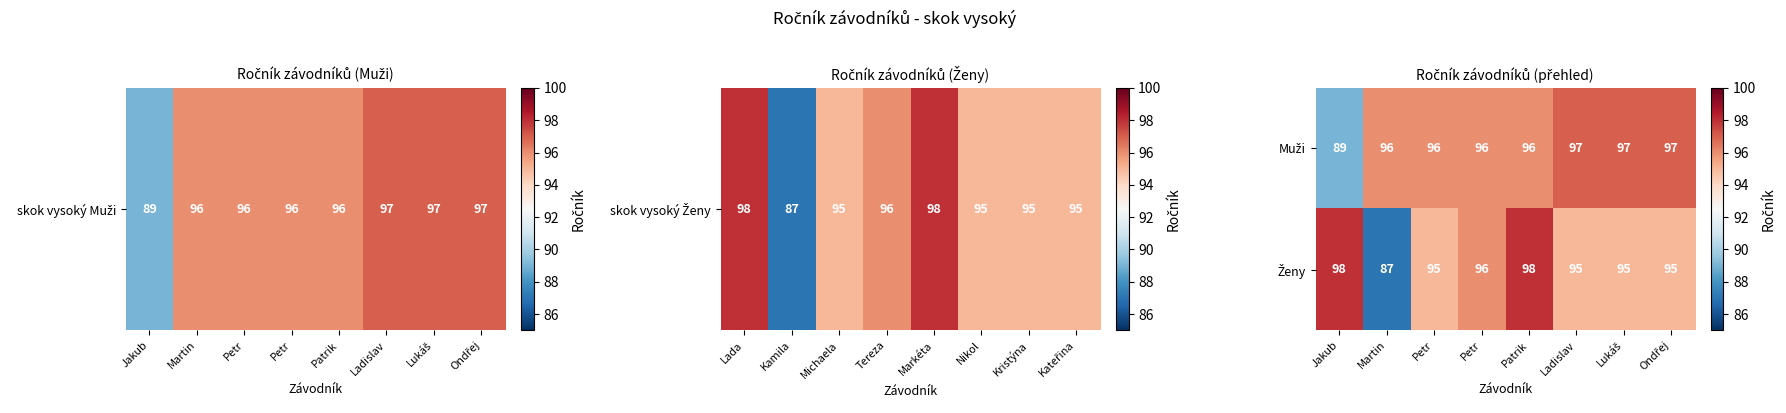

Which series has the largest total across all categories?

Muži